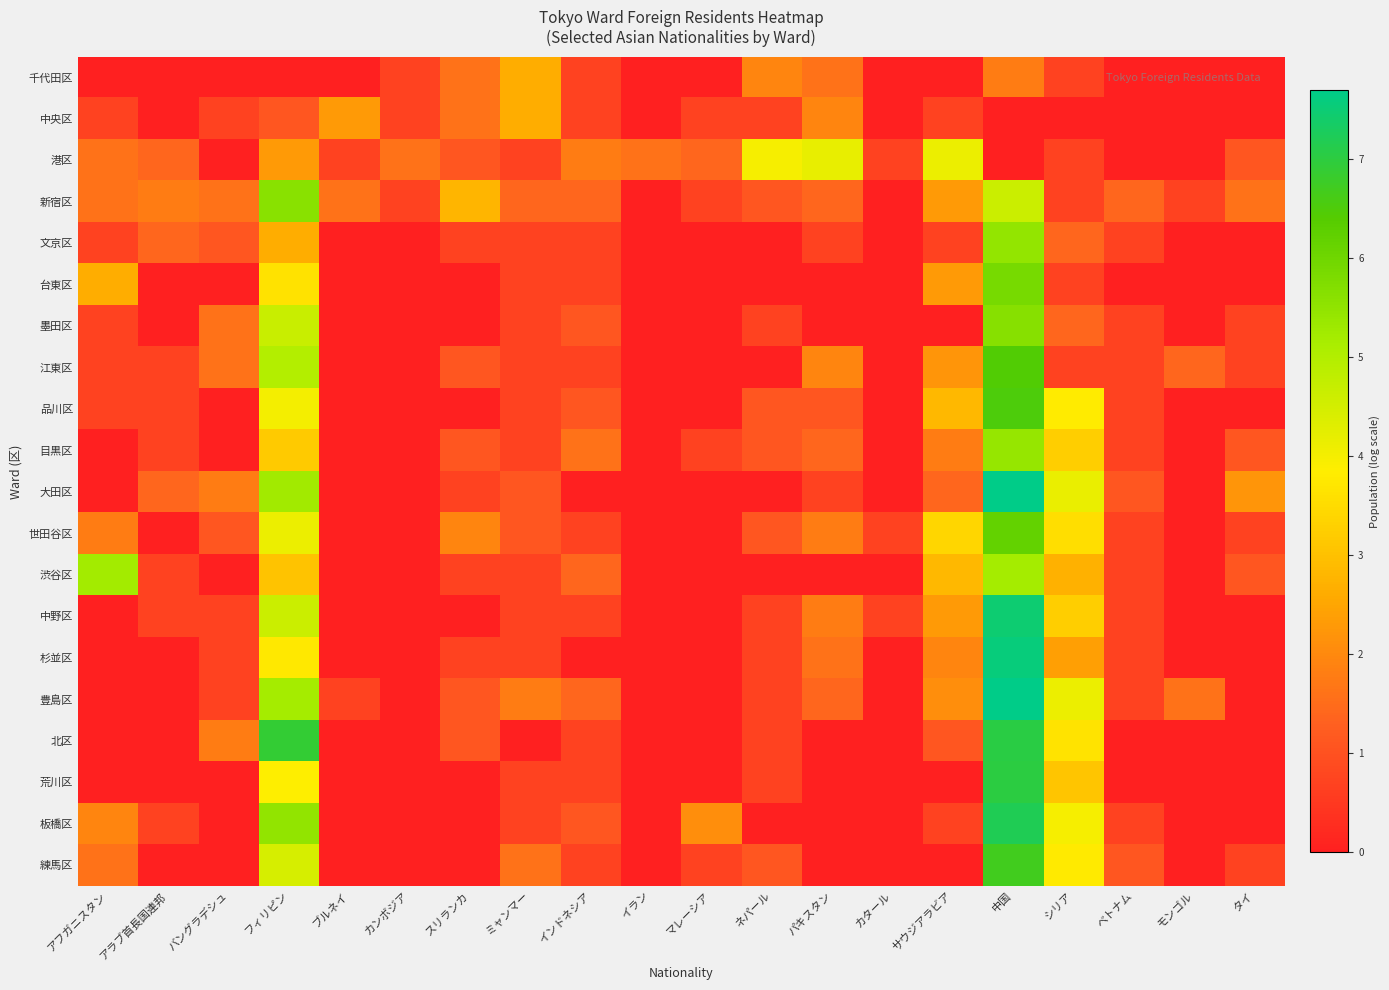

What is the spread (max minus min) of values at スリランカ?

2.8